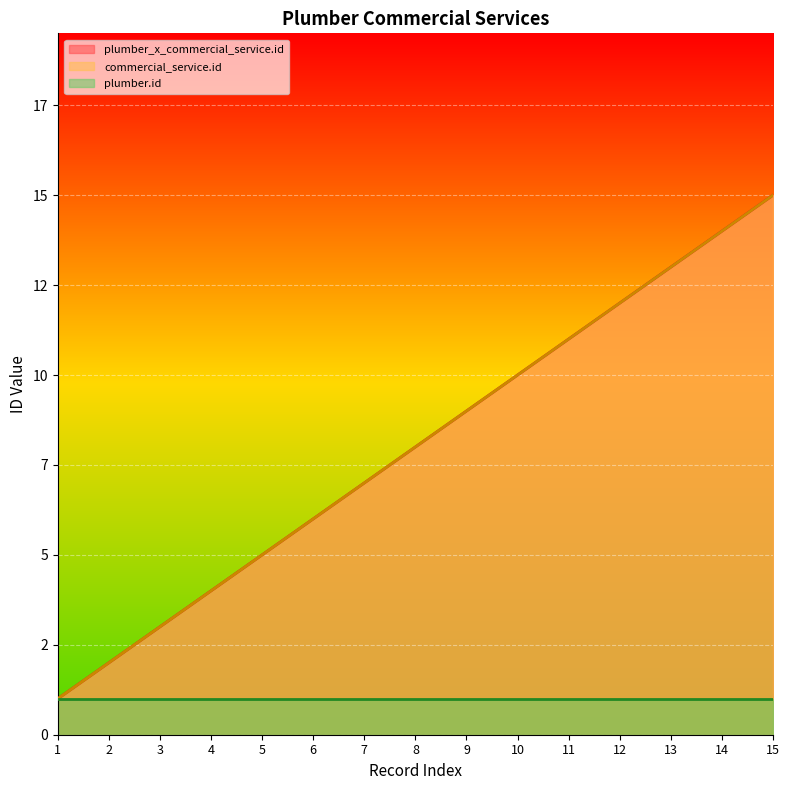

Between 8 and 4, which is larger?

8